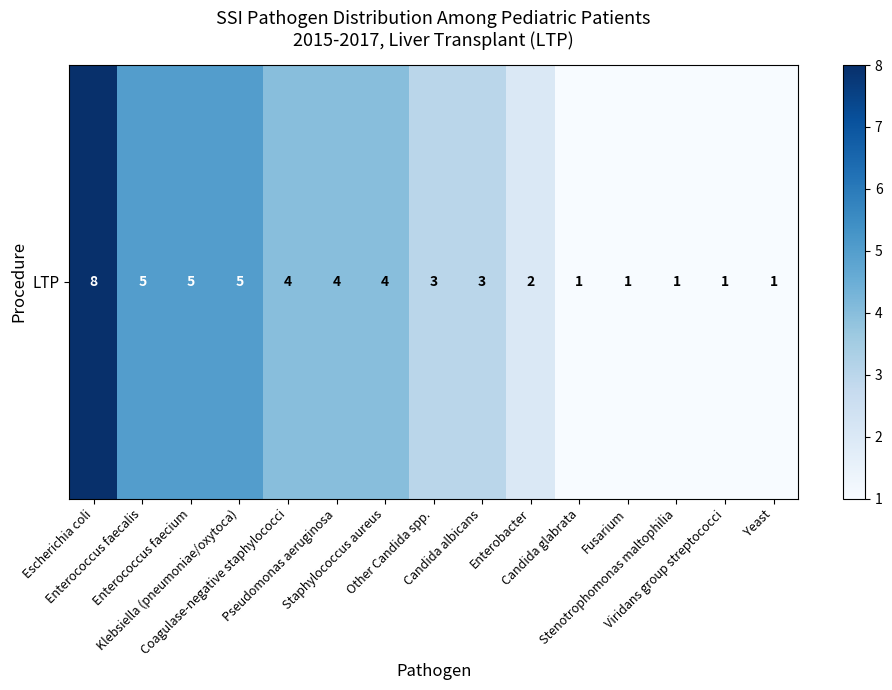

What is the change in value from Escherichia coli to Yeast?

-7